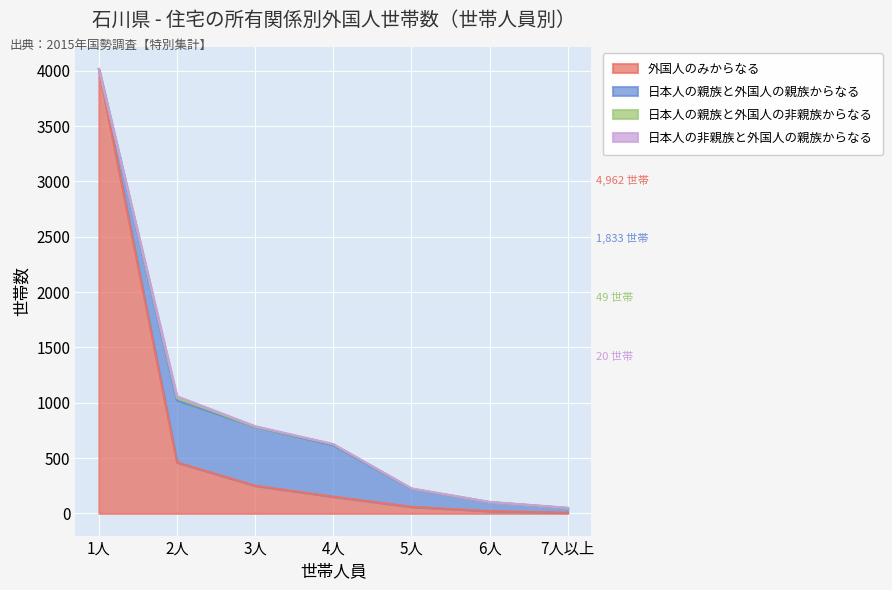

The 日本人の非親族と外国人の親族からなる series shows 15 at 2人. True or false?

True